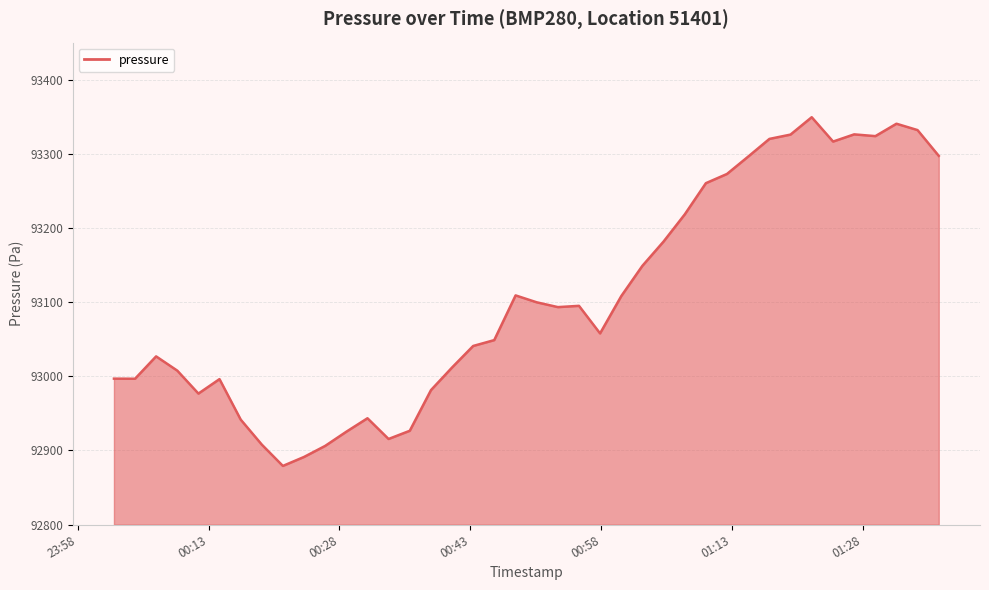

What is the minimum value shown in the chart?

92879.2